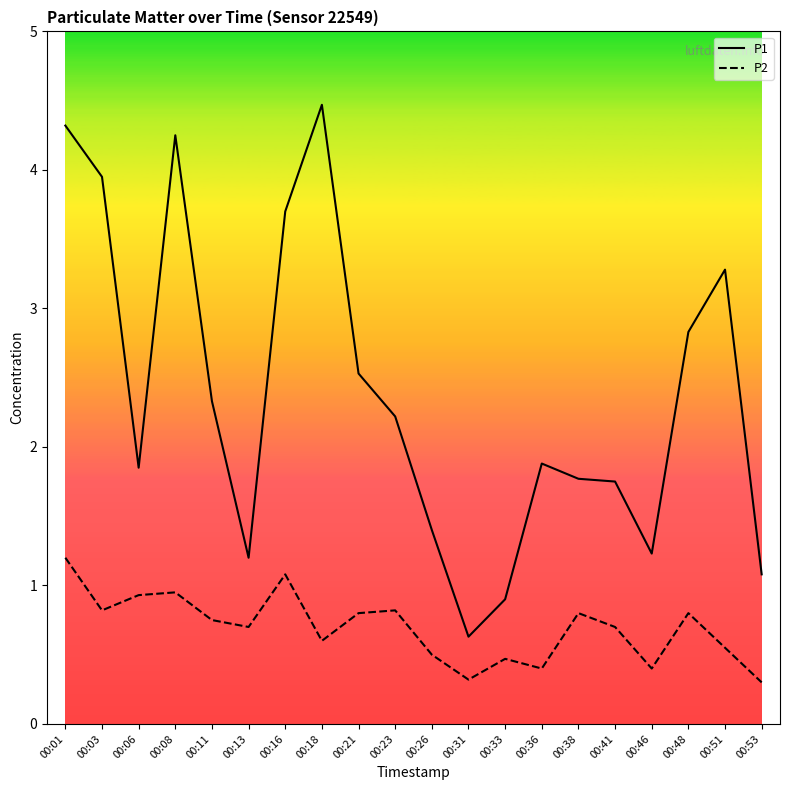

What is the total value across all series at 00:38?

2.6